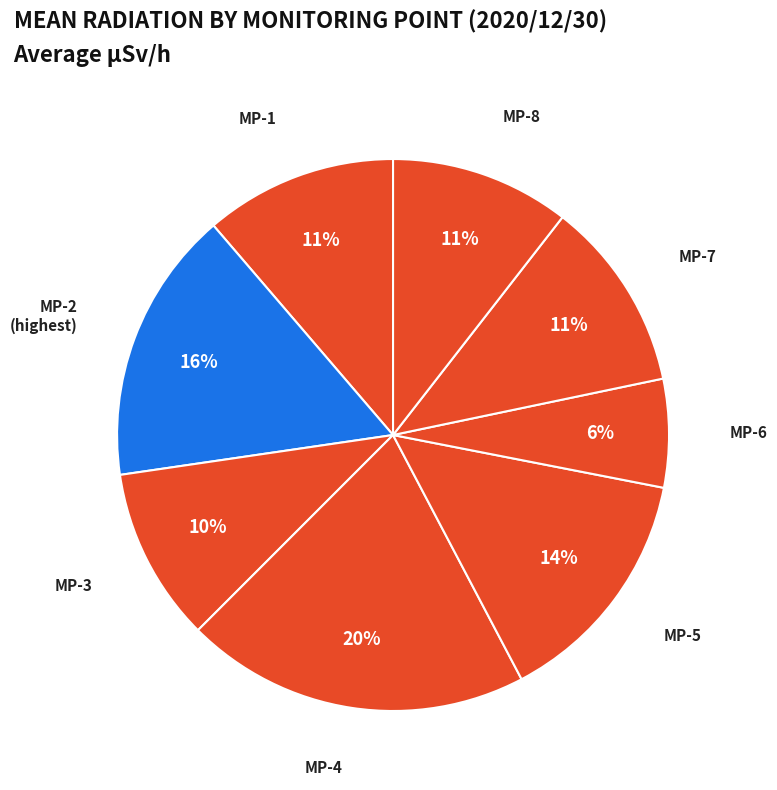

How many slices are in this pie chart?

8